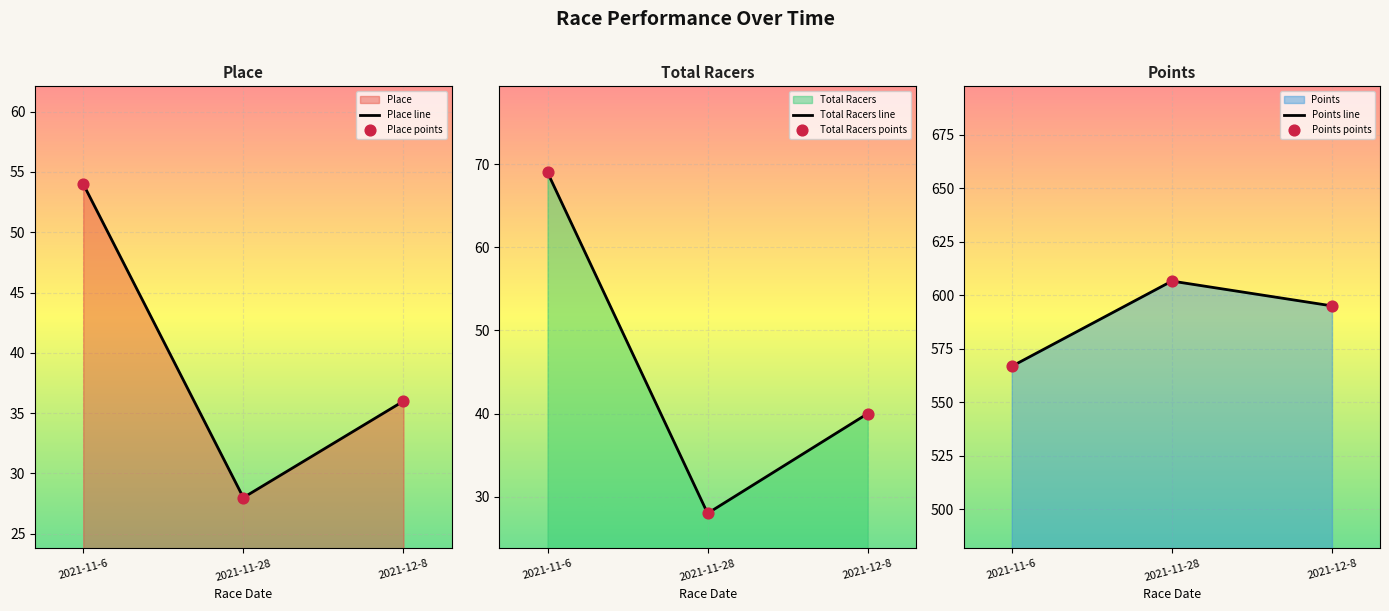

Is the value of Total Racers line at 2021-11-6 greater than the value of Place points at 2021-11-6?

Yes